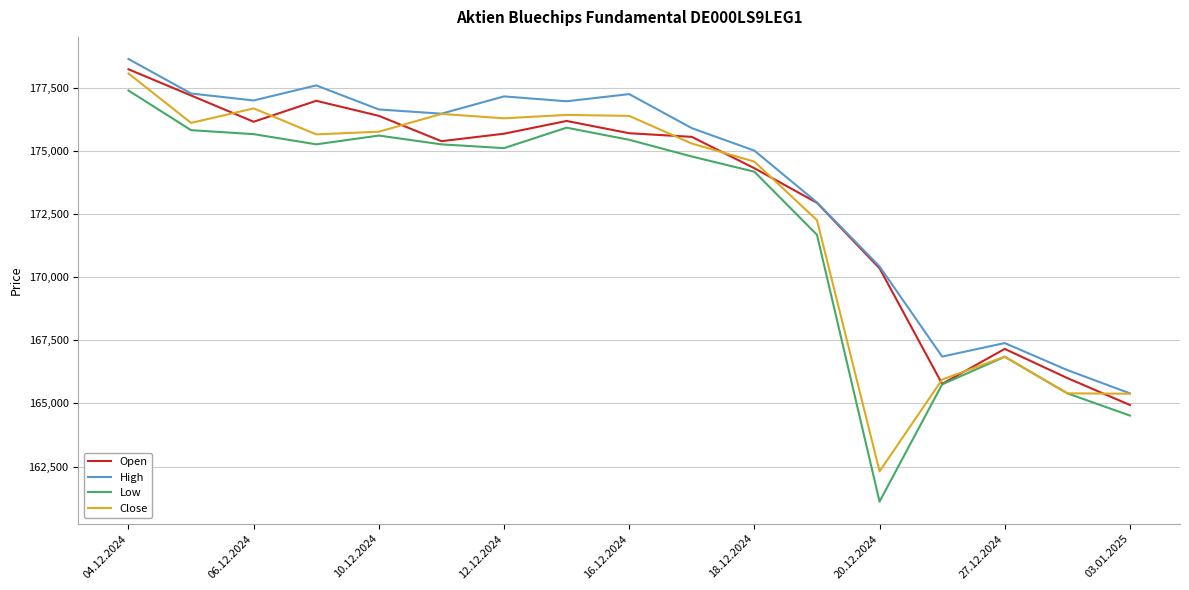

Which series has the largest range (max minus min)?

Low